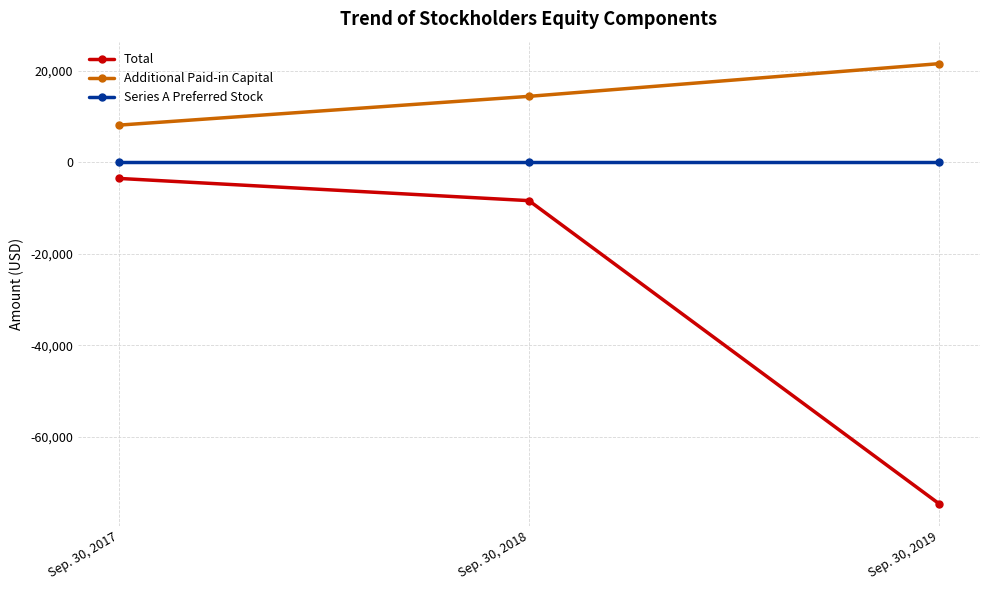

Which series changed the most between Sep. 30, 2018 and Sep. 30, 2019?

Total